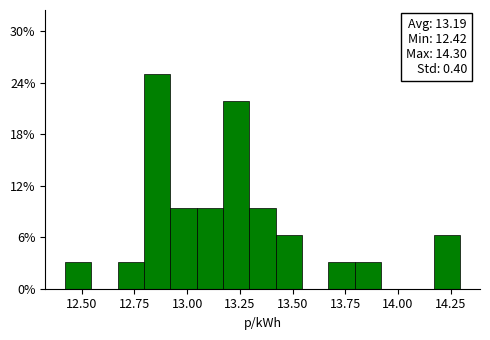

Read against the x-axis, roughly where is the centre of the tallest bar?

12.85